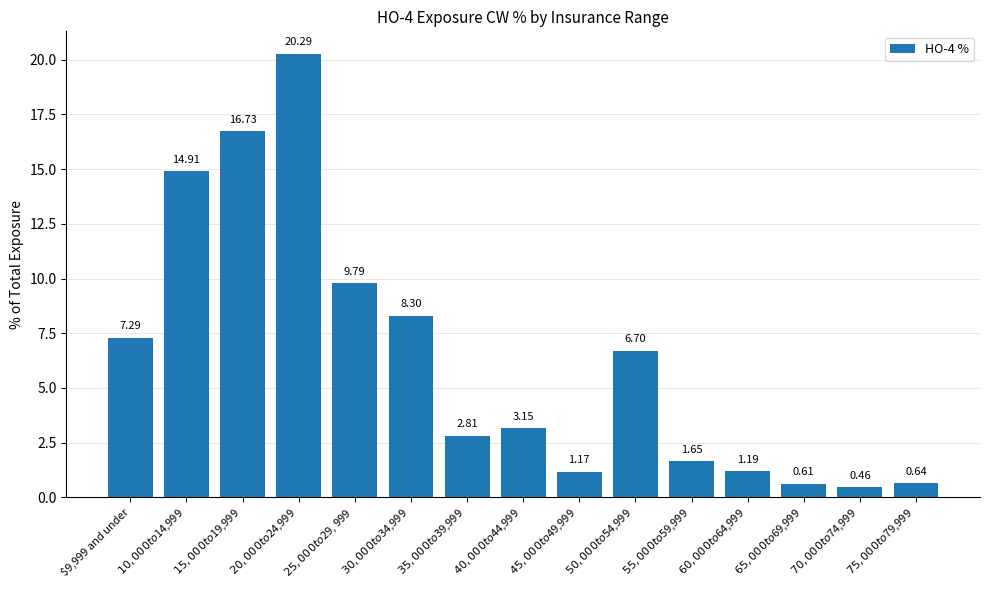

What is the difference between the maximum and second lowest values?

19.7